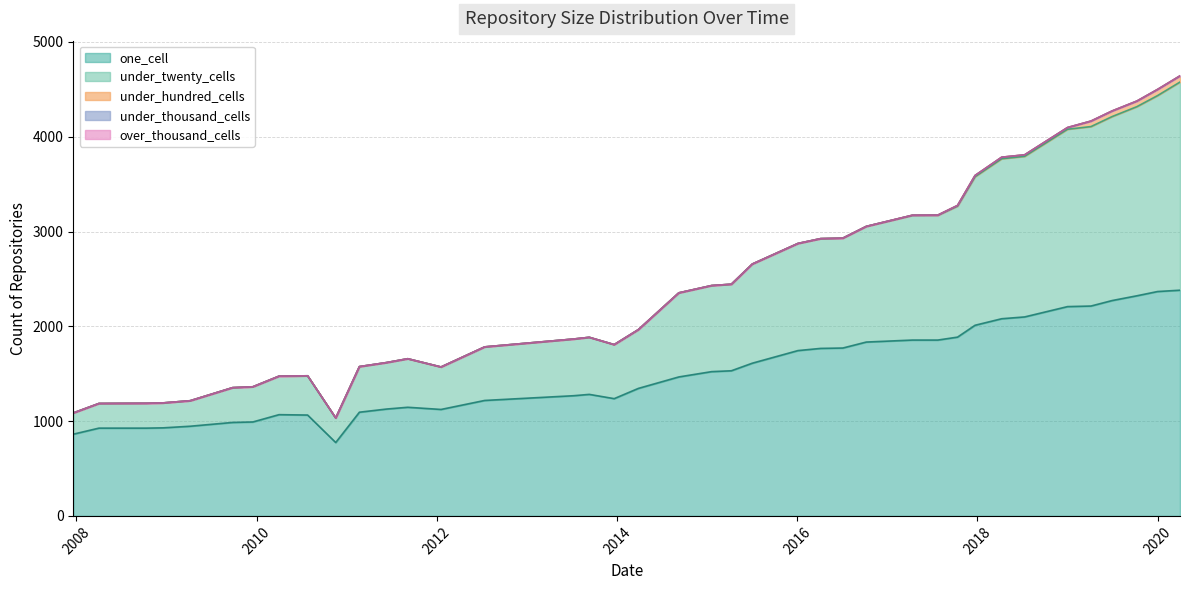

What are all the series names shown in the legend?

one_cell, under_twenty_cells, under_hundred_cells, under_thousand_cells, over_thousand_cells